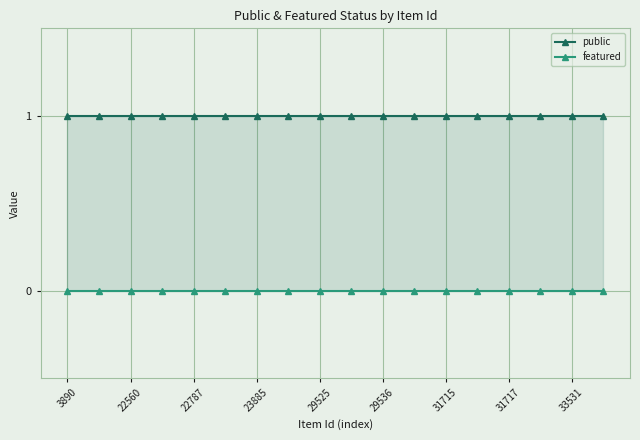

The featured series shows 0 at 23885. True or false?

True